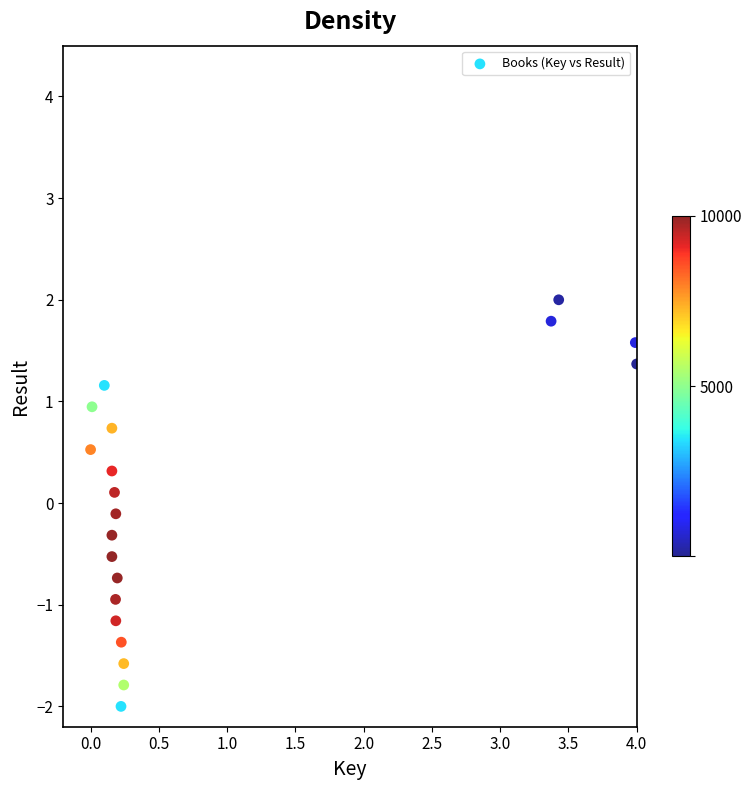

What is the range of X values (max minus min)?

4.0